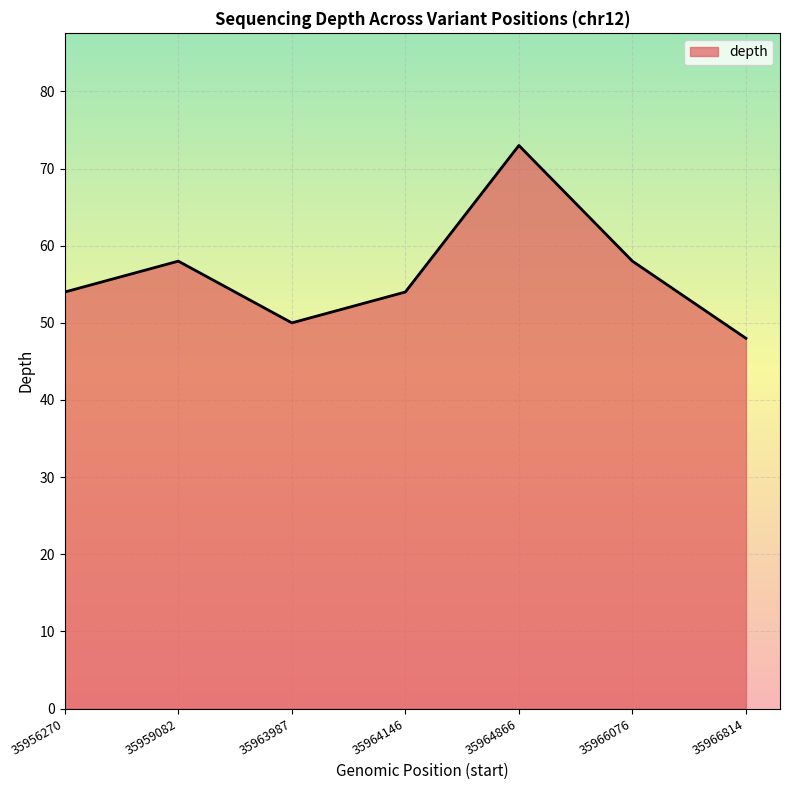

What is the difference between the values at 35963987 and 35966076?

8